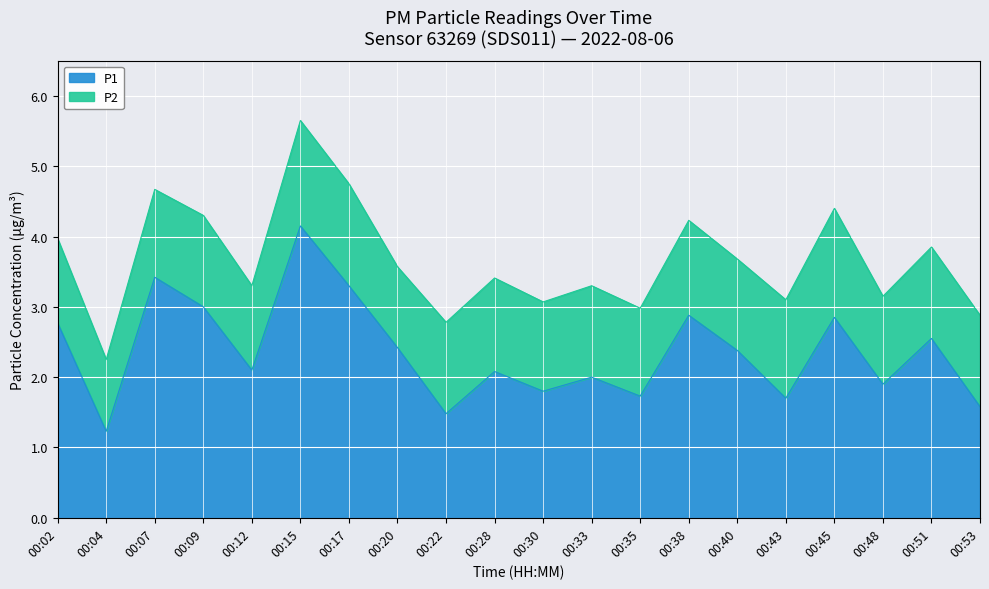

Rank the categories by value from highest to lowest.

00:15, 00:07, 00:17, 00:09, 00:38, 00:45, 00:02, 00:51, 00:20, 00:40, 00:12, 00:28, 00:33, 00:48, 00:30, 00:35, 00:43, 00:53, 00:22, 00:04